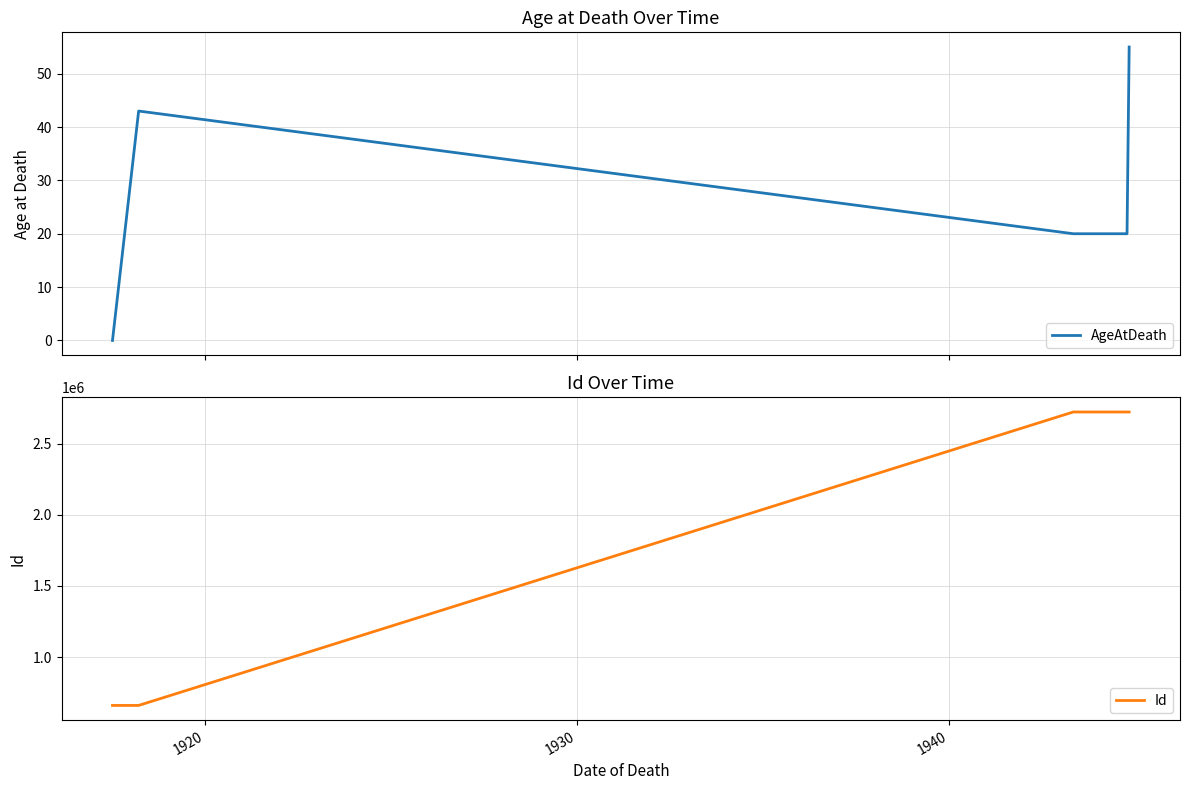

How many data points in Id are above 2723303?

2